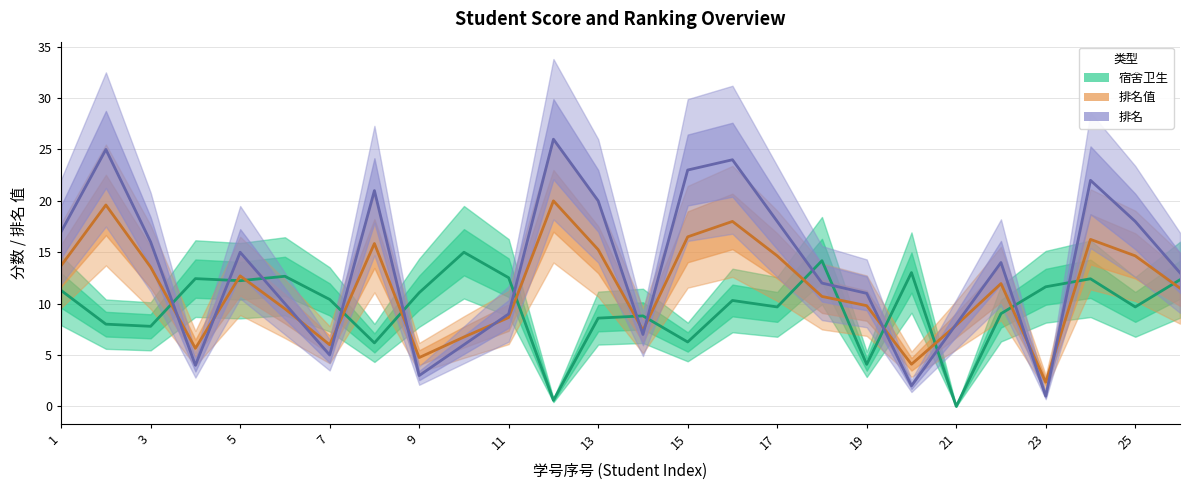

True or false: 排名值 has a value of 8.5 at 3.

False